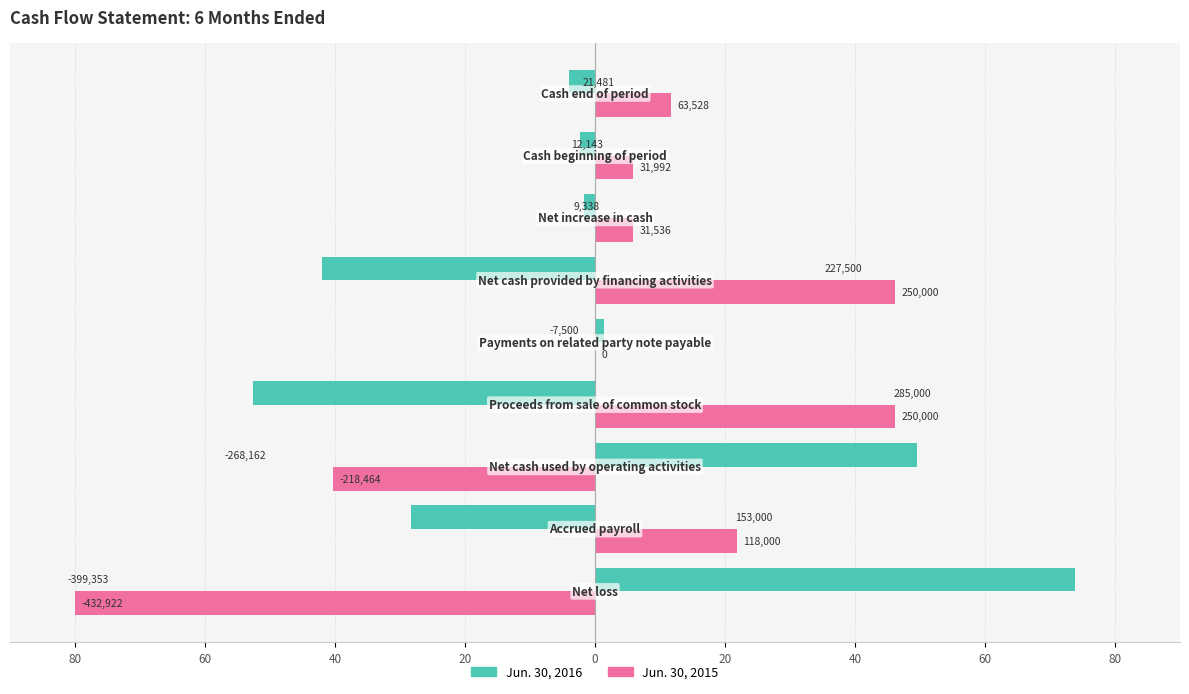

What are all the series names shown in the legend?

Jun. 30, 2016, Jun. 30, 2015